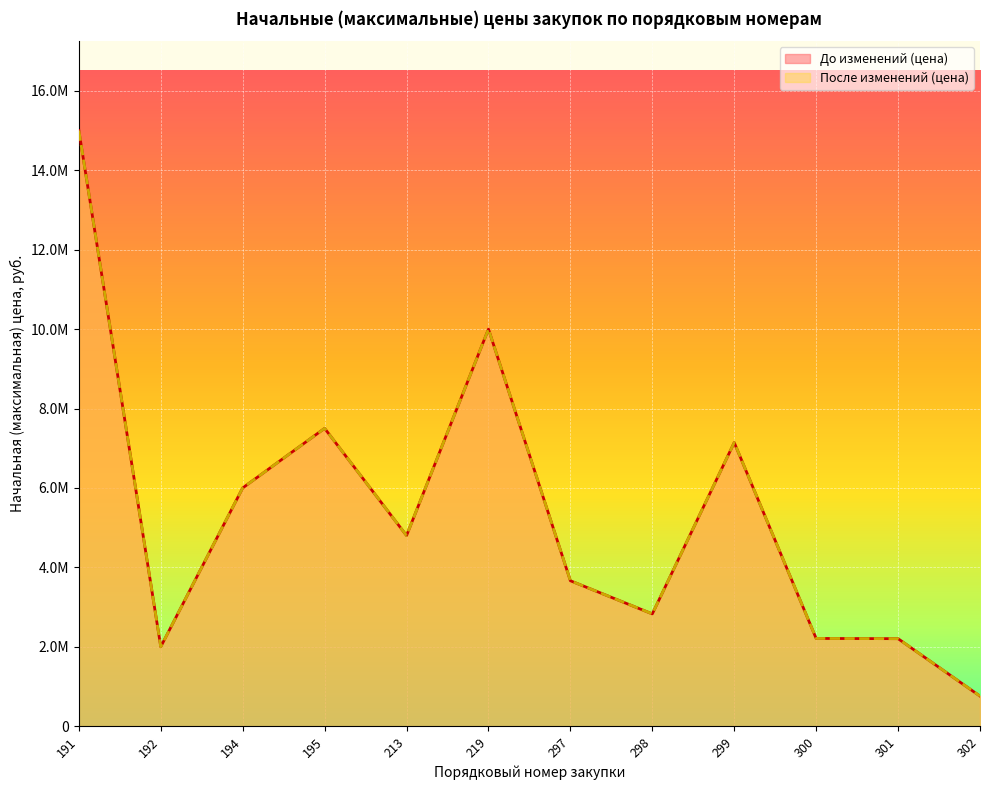

Reading right to left, transcribe all the data shown in this chart.

До изменений (цена): 302=757762.6	301=2203788.0	300=2209320.0	299=7142148.0	298=2827559.1	297=3662400.0	219=10000000.0	213=4800000.0	195=7500000.0	194=6000000.0	192=2000000.0	191=15000000.0
После изменений (цена): 302=757762.6	301=2203788.0	300=2209320.0	299=7142148.0	298=2827559.1	297=3662400.0	219=10000000.0	213=4800000.0	195=7500000.0	194=6000000.0	192=2000000.0	191=15000000.0